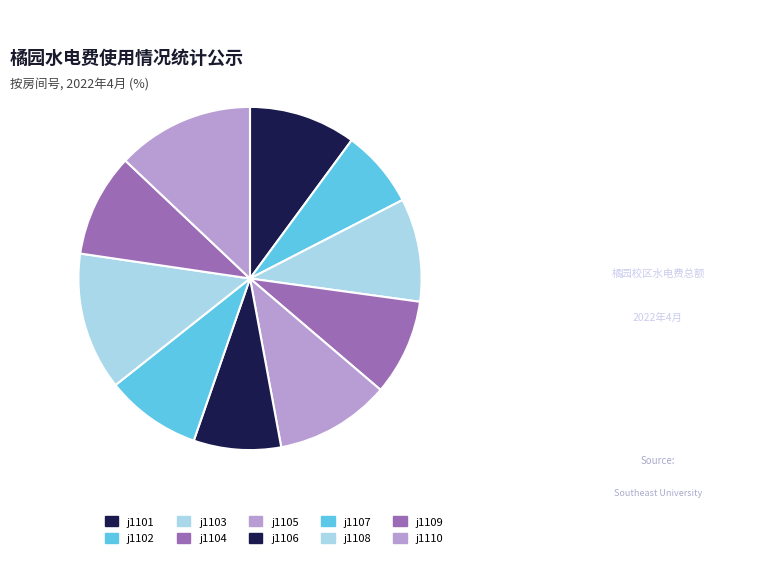

Which has a higher value, j1108 or j1104?

j1108